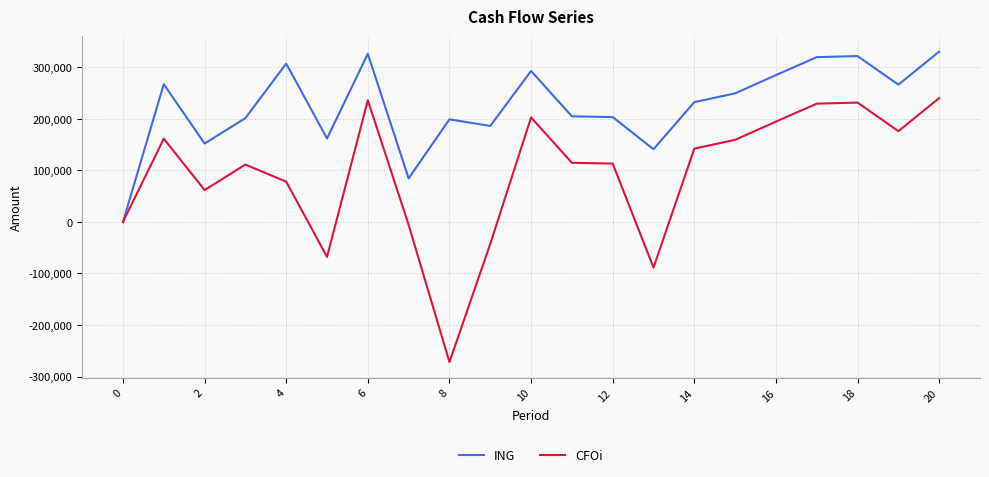

What is the minimum value shown in the chart?

-271917.5